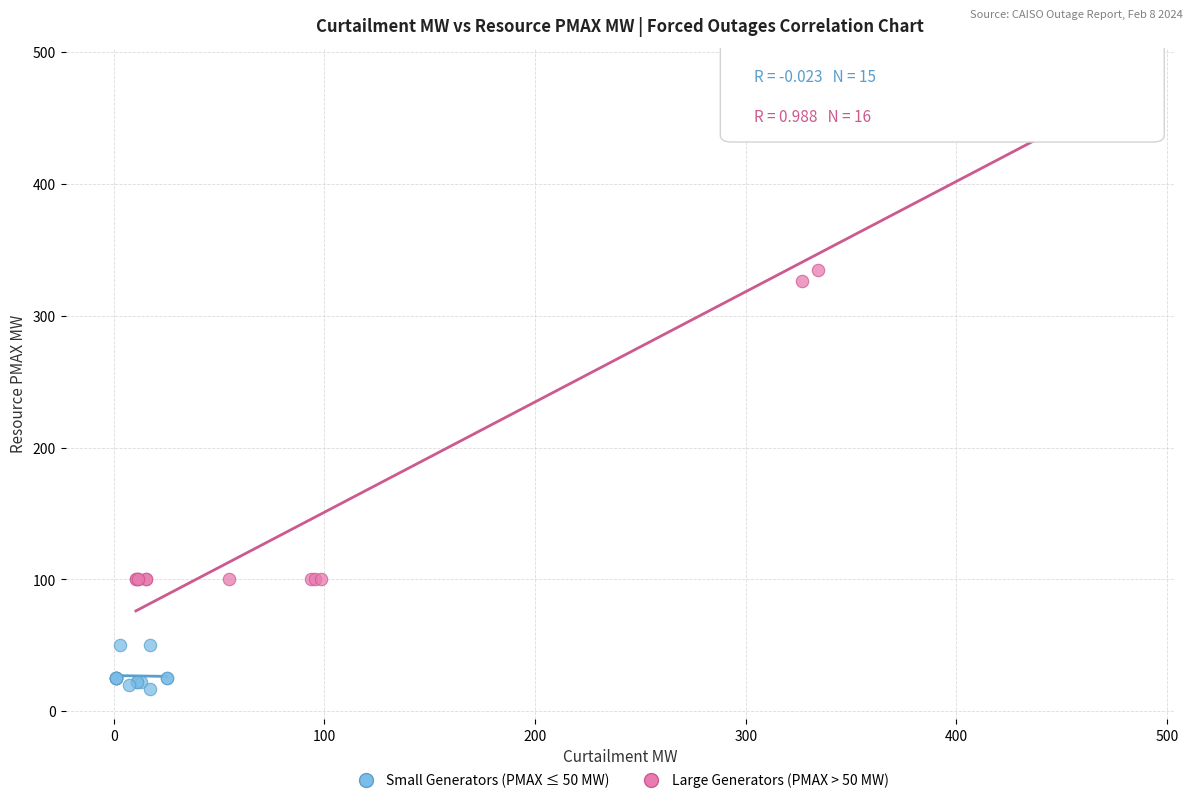

Which series has the widest spread of Y values?

Large Generators (PMAX > 50 MW)